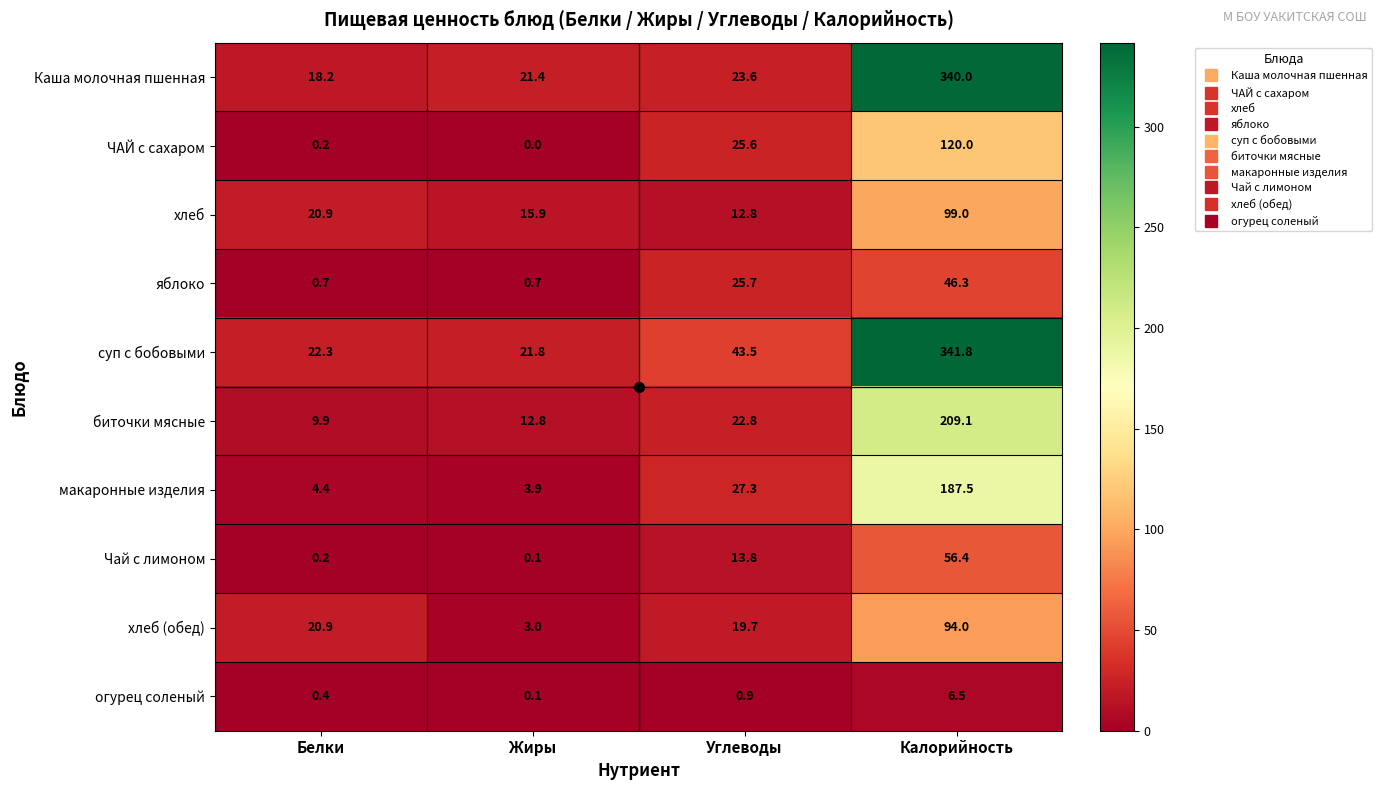

What is the difference between the хлеб (обед) values at Жиры and Белки?

17.9